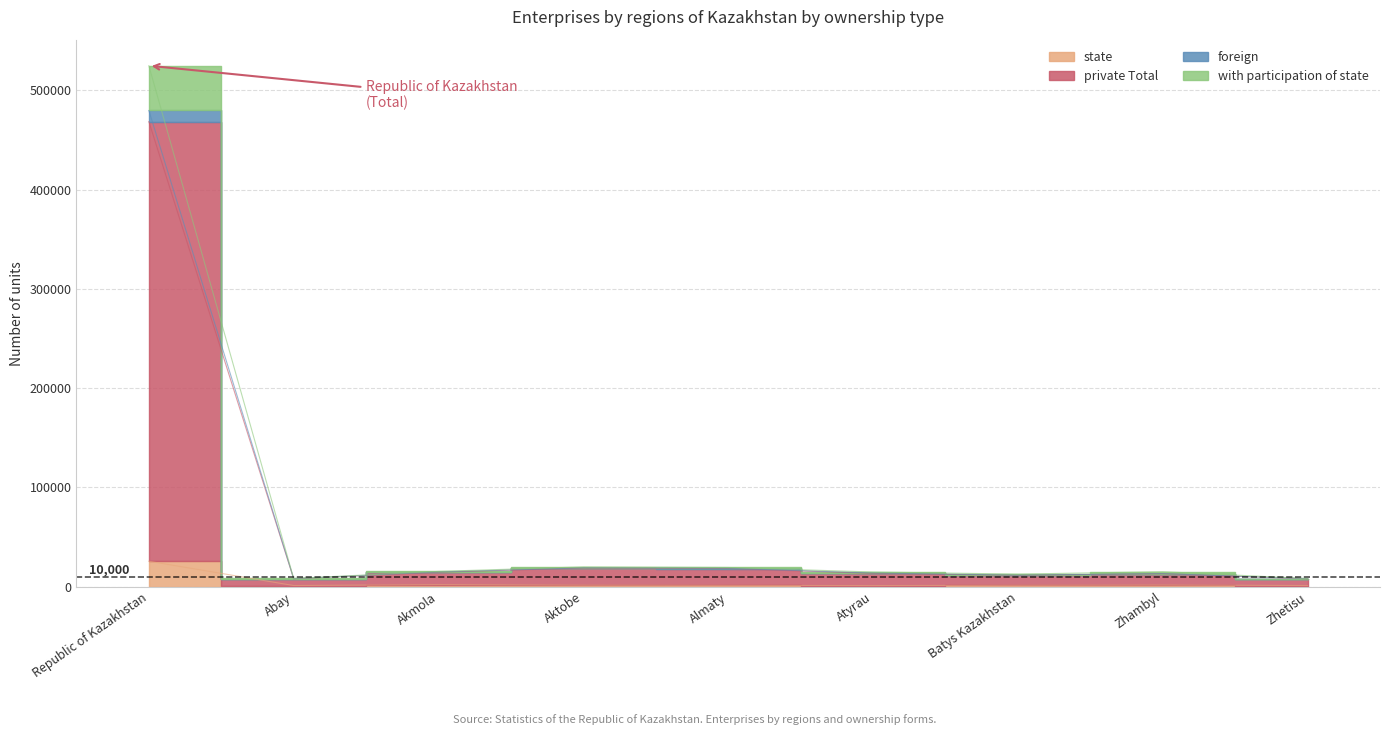

True or false: private Total and with participation of state intersect in this chart.

False